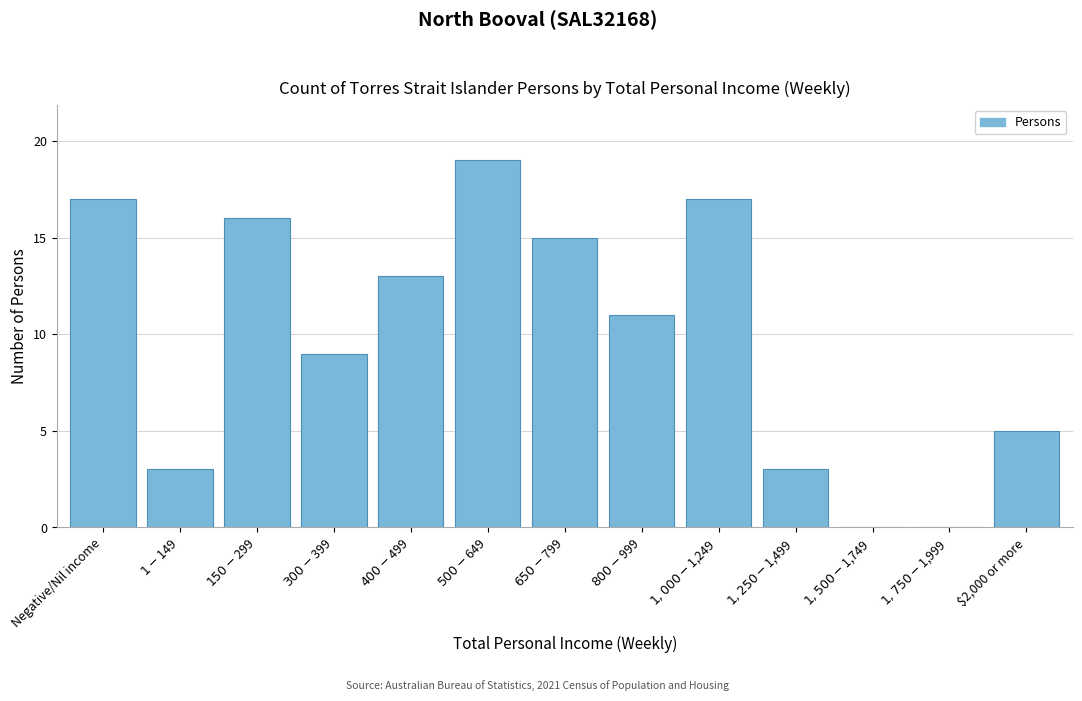

What is the greatest value displayed?

19